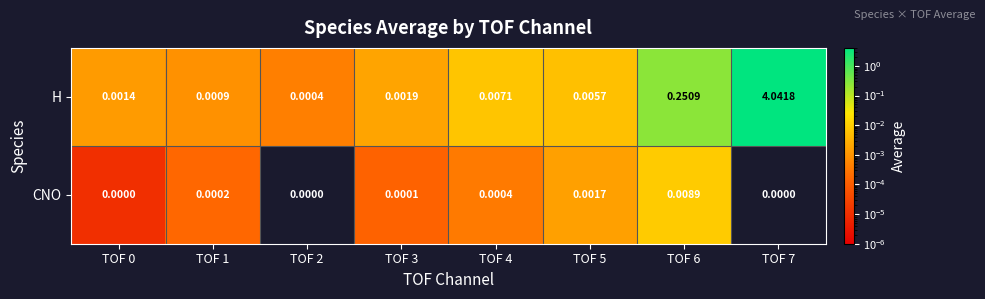

Between TOF 3 and TOF 7, which series saw the biggest shift?

H